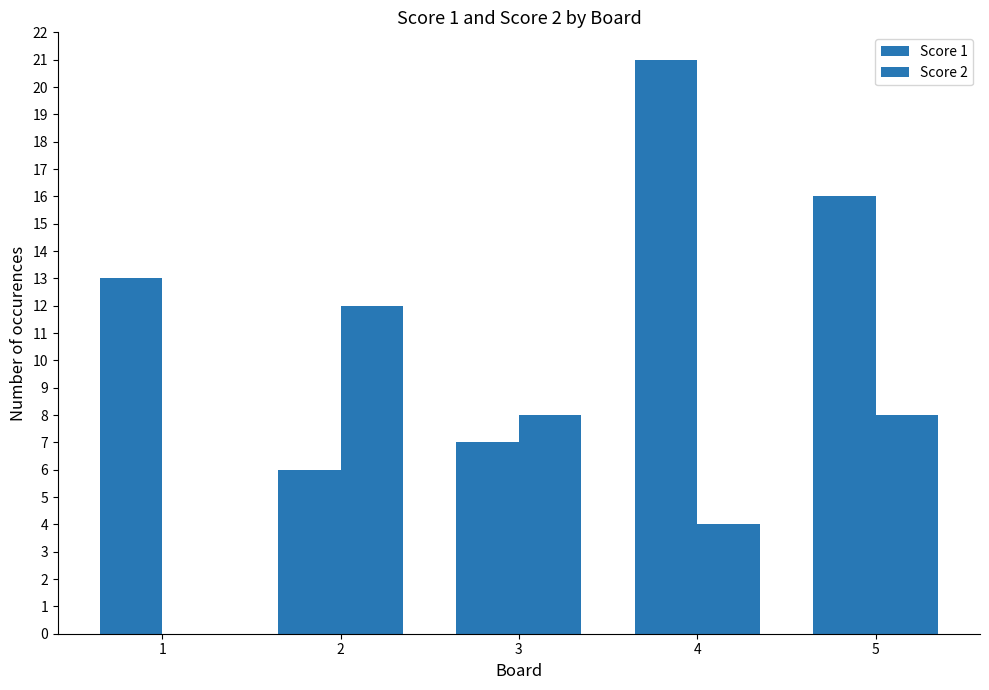

What is the value of the Score 2 bar at the 3rd from the left?

8